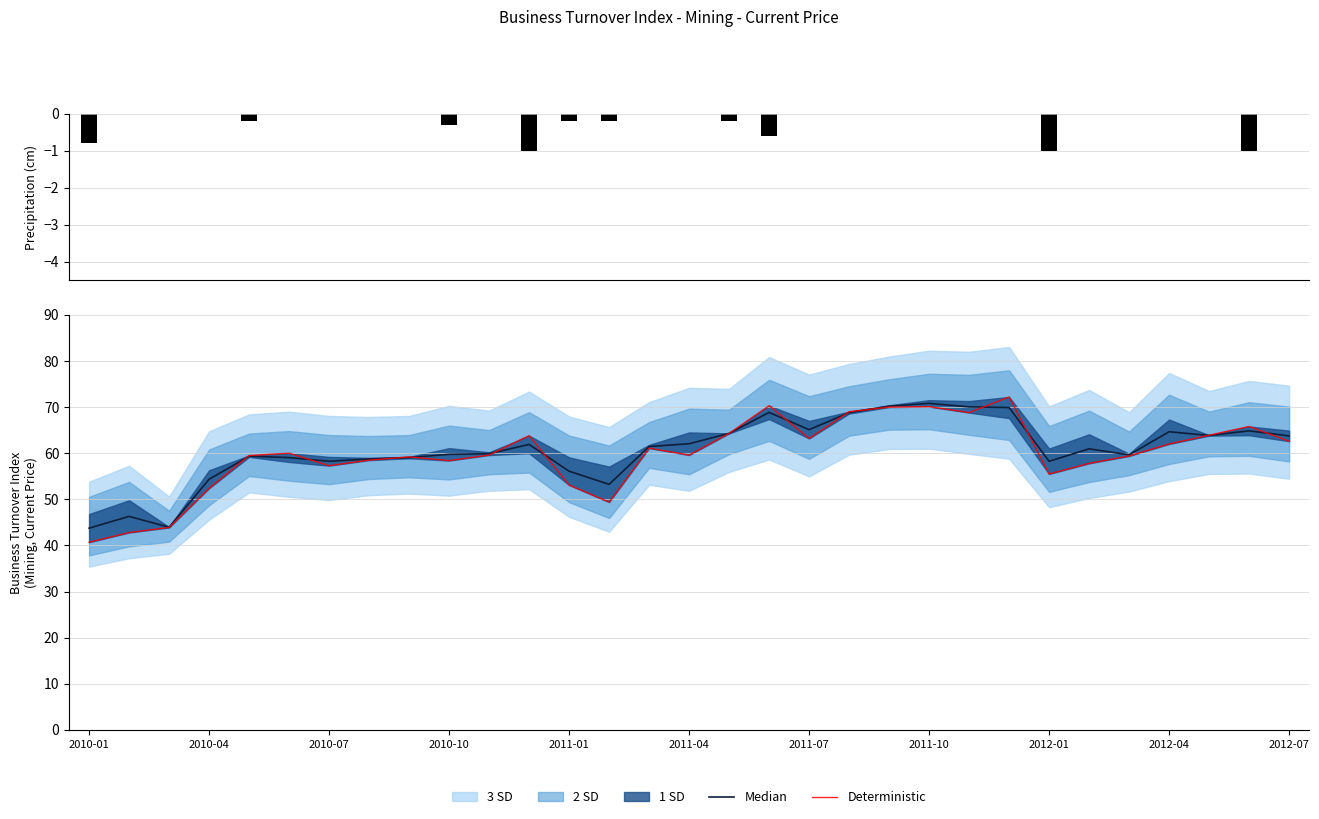

List the labels in order of value, smallest first.

2010-01, 2010-02, 2010-03, 2011-02, 2010-04, 2011-01, 2012-01, 2010-07, 2012-02, 2010-10, 2010-08, 2010-09, 2012-03, 2010-05, 2010-11, 2011-04, 2010-06, 2011-03, 2012-04, 2012-07, 2011-07, 2010-12, 2012-05, 2011-05, 2012-06, 2011-11, 2011-08, 2011-09, 2011-10, 2011-06, 2011-12